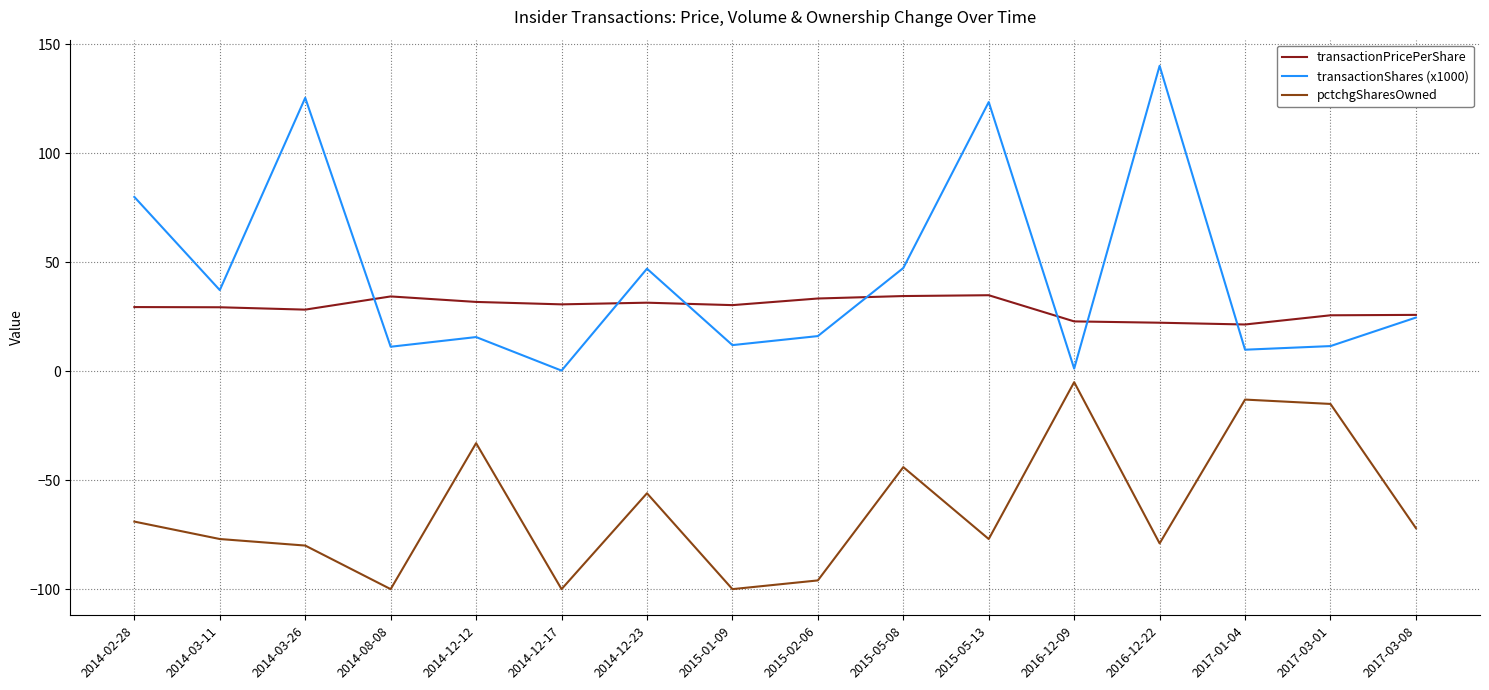

Where do transactionShares (x1000) and transactionPricePerShare first cross each other?

2014-03-26 and 2014-08-08